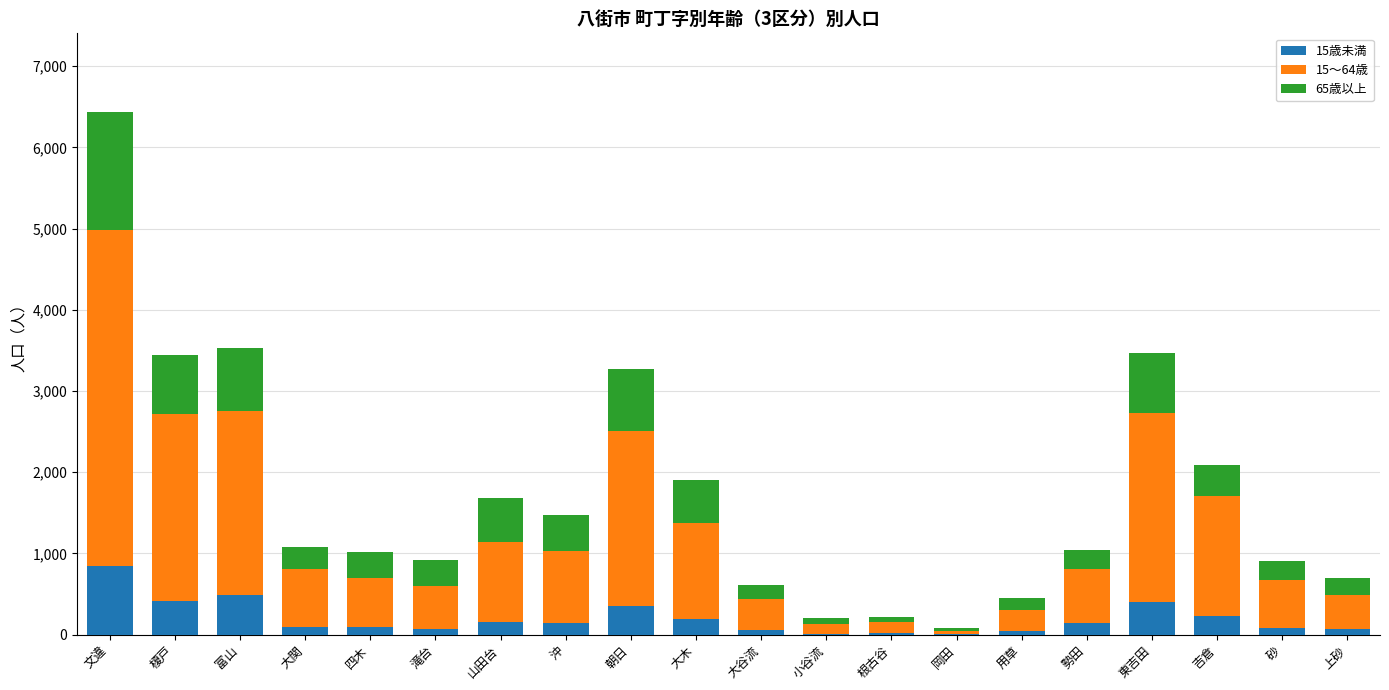

At which category is the sum across all series the highest?

文違